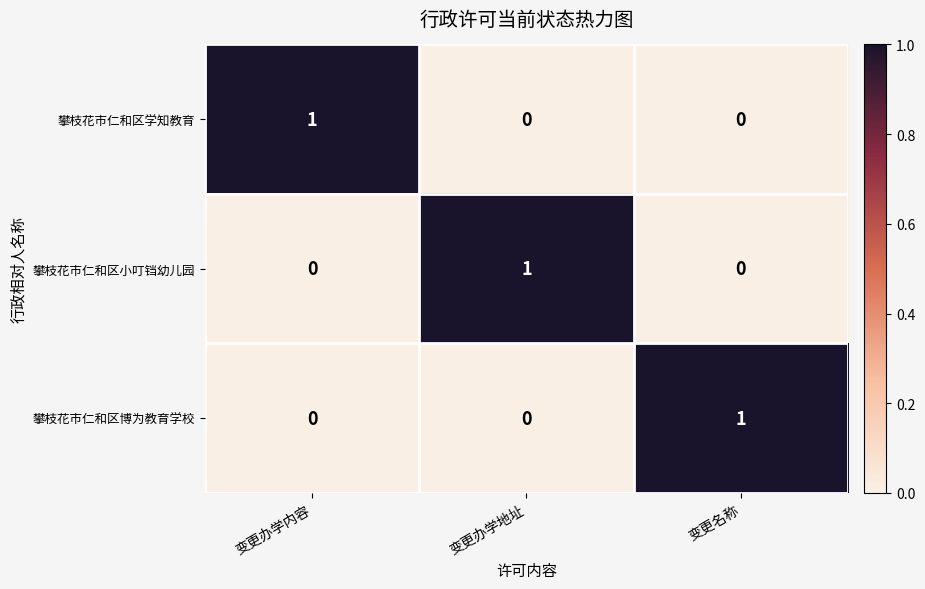

Is the value of 攀枝花市仁和区学知教育 at 变更办学内容 greater than the value of 攀枝花市仁和区博为教育学校 at 变更办学地址?

Yes